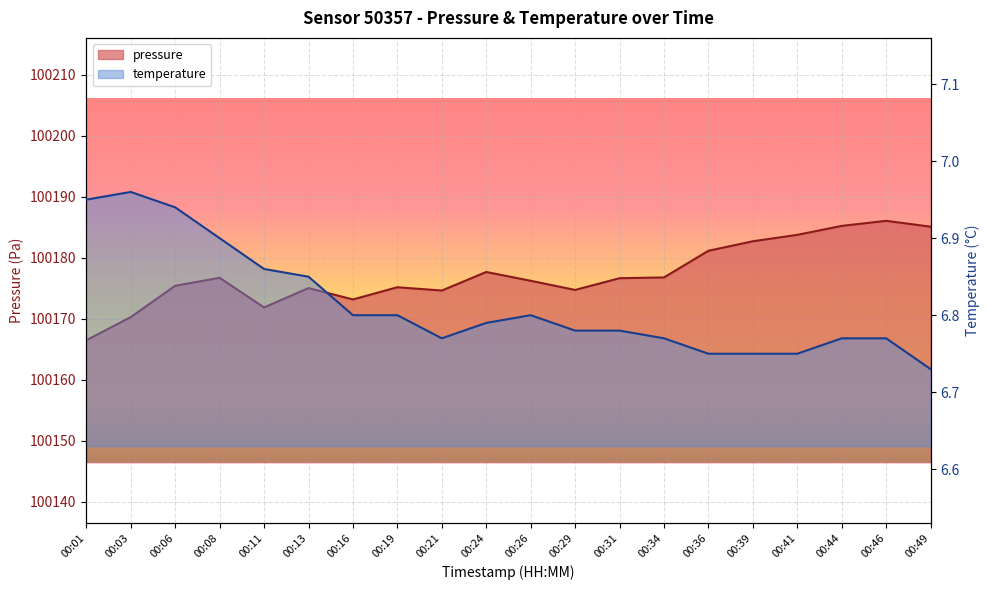

List the labels in order of temperature value, smallest first.

00:49, 00:36, 00:39, 00:41, 00:21, 00:34, 00:44, 00:46, 00:29, 00:31, 00:24, 00:16, 00:19, 00:26, 00:13, 00:11, 00:08, 00:06, 00:01, 00:03